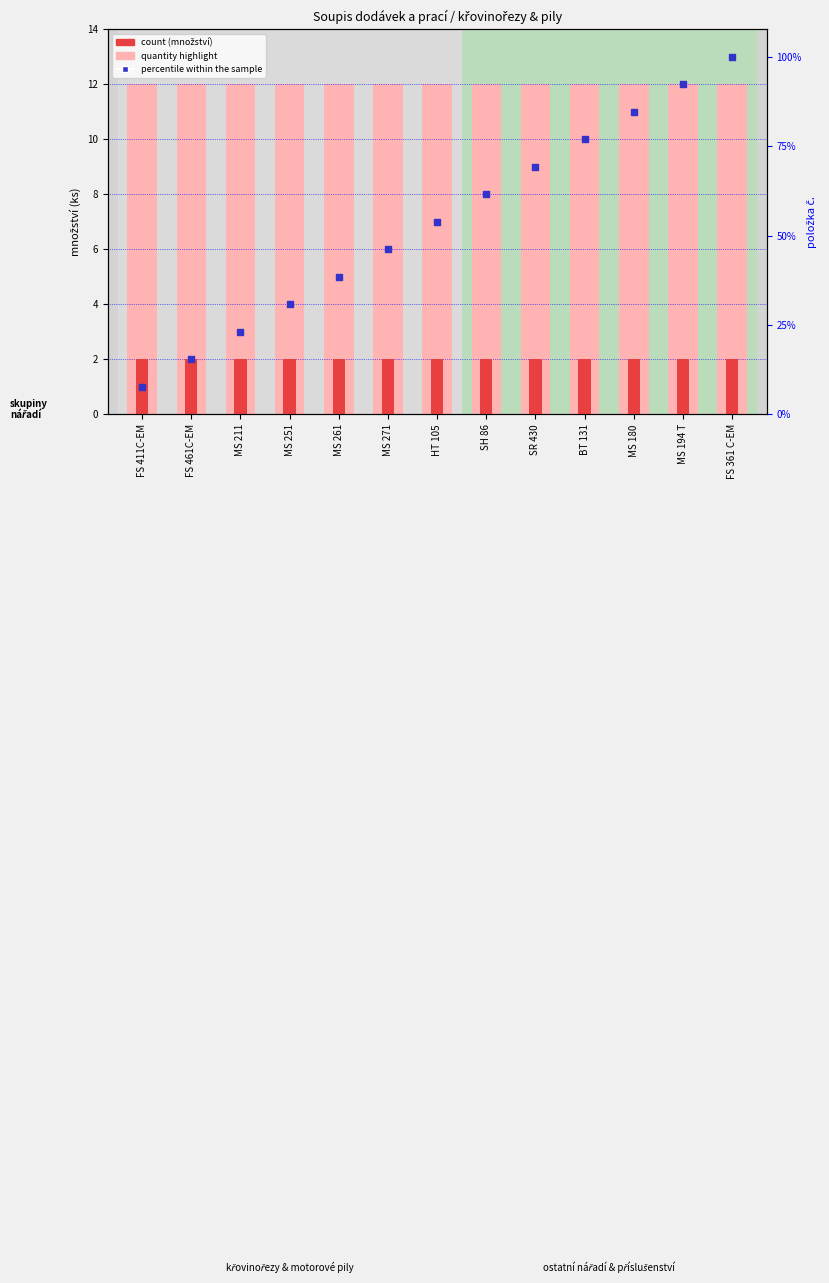

At which category is the sum across all series the highest?

FS 361 C-EM